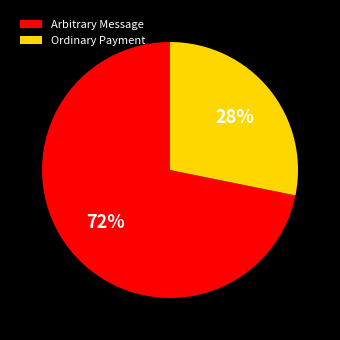

Which slice represents more than half of the pie?

Arbitrary Message